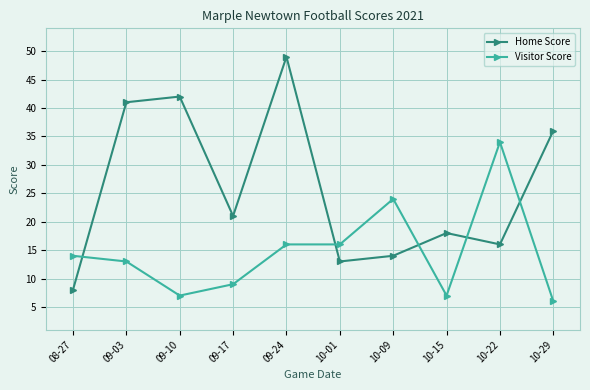

The value of Home Score at 10-29 is 53. True or false?

False